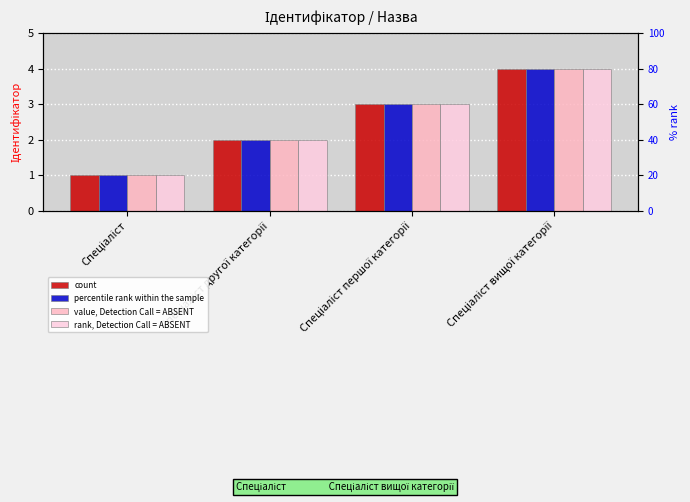

What is the difference between the value, Detection Call = ABSENT values at Спеціаліст другої категорії and Спеціаліст?

1